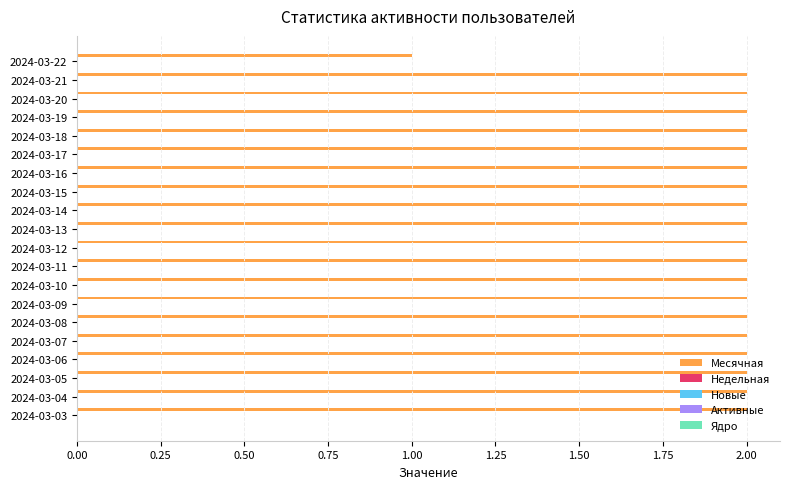

How many bars are there in total?

20